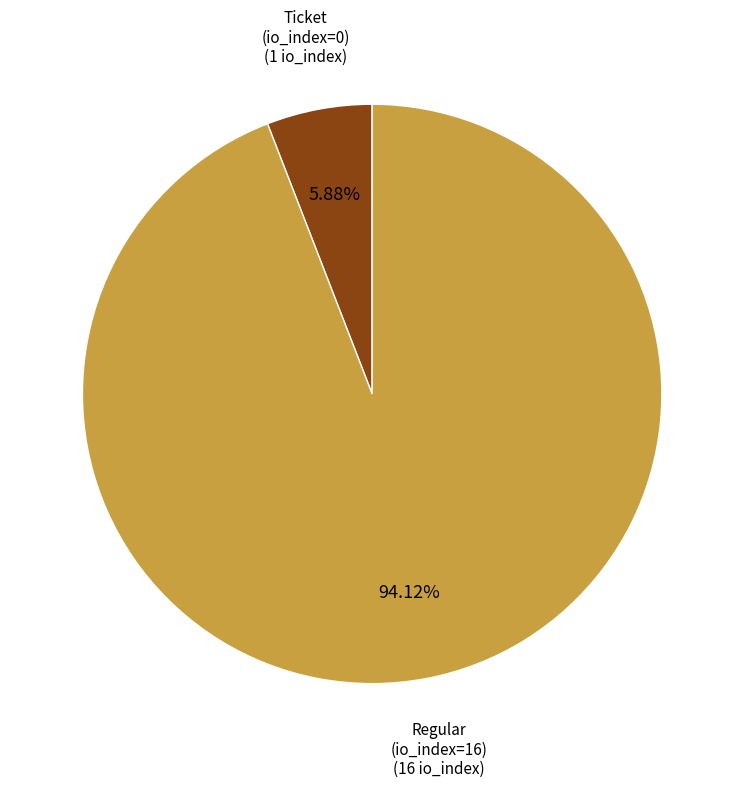

How many segments does this pie chart have?

2